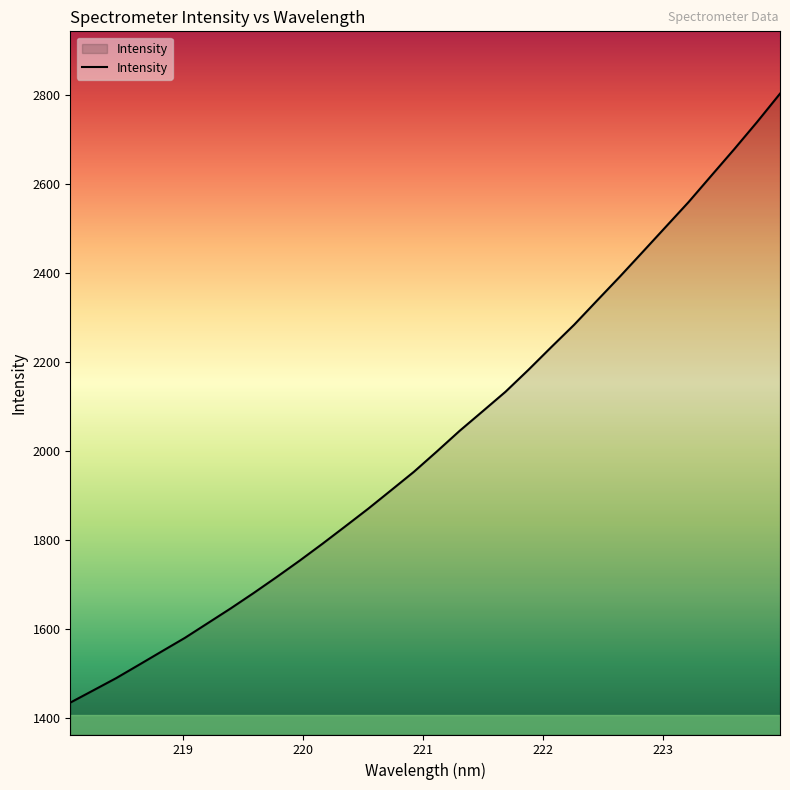

What is the maximum value shown in the chart?

2802.7